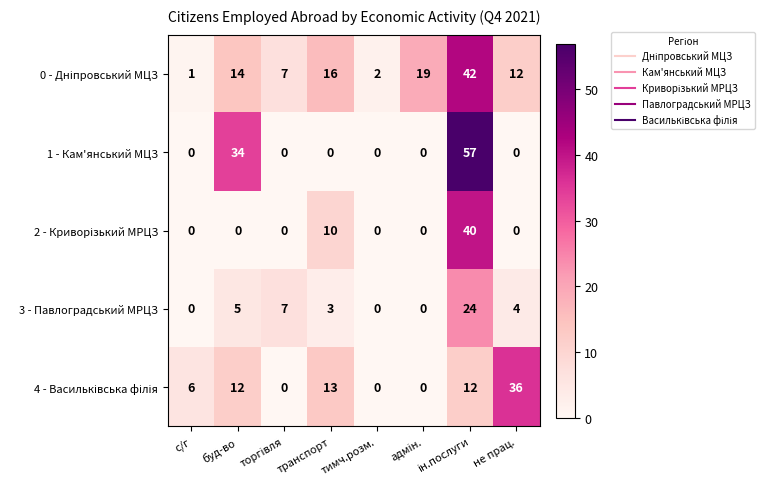

At which label is 1 - Кам'янський МЦЗ closest to 28?

буд-во